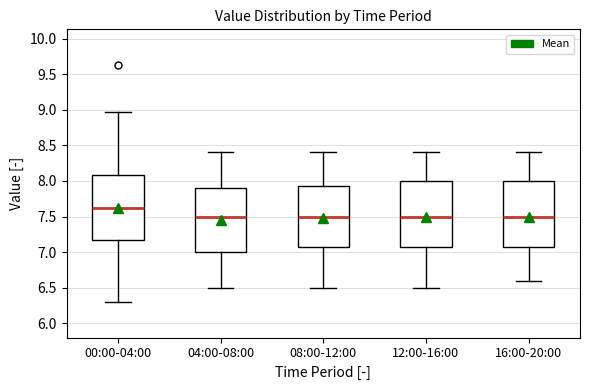

Where is the lower edge of the box for 04:00-08:00 on the y-axis? The values are not printed on the chart, so give them approximately, as read against the axis.

7.00